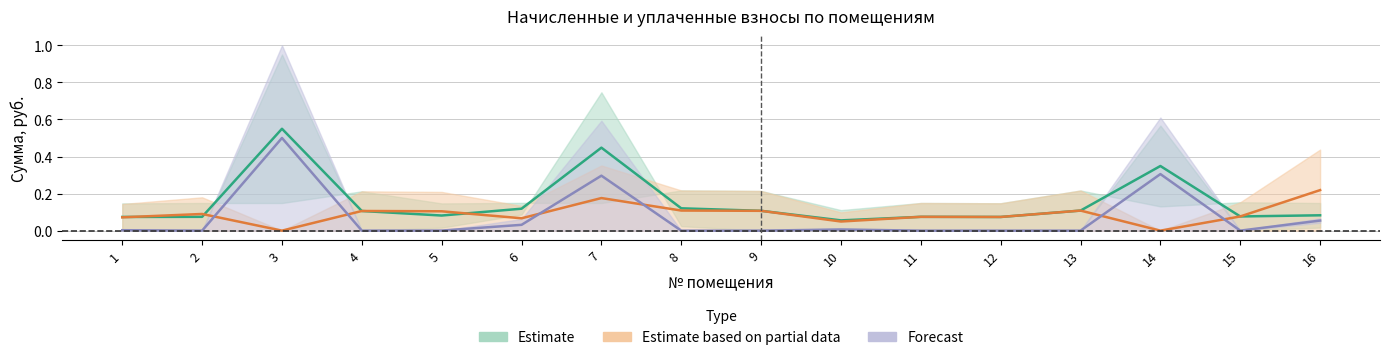

At which category does уплачено reach its first local peak?

2